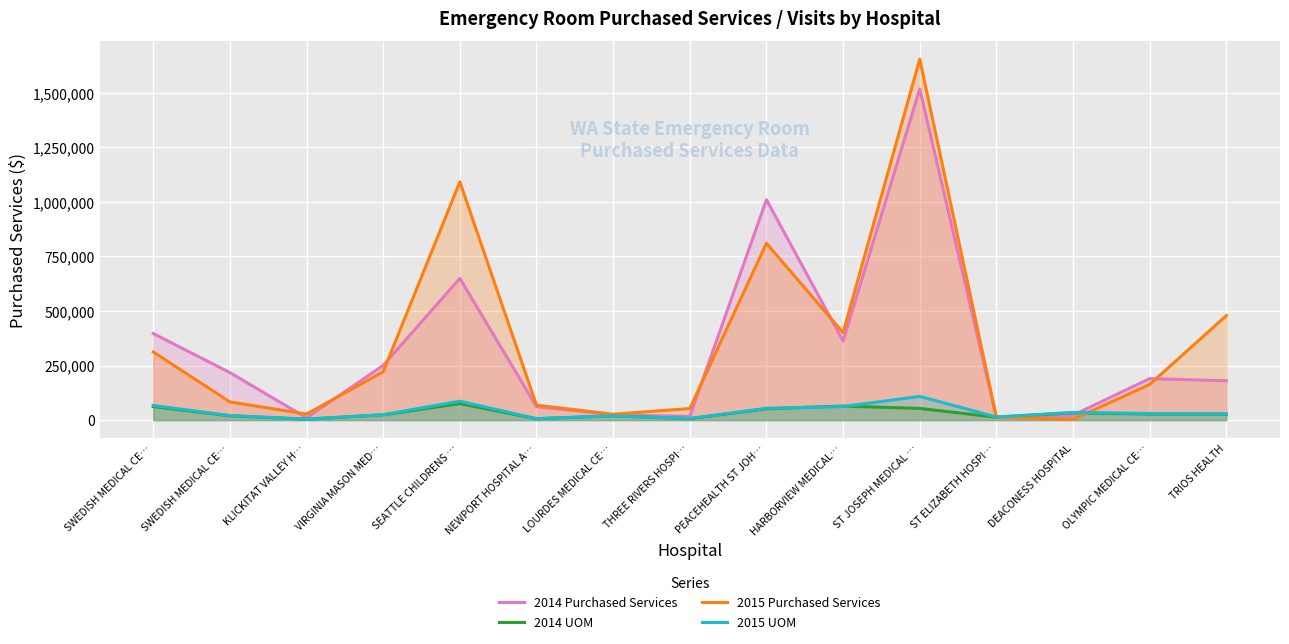

At which label does 2014 Purchased Services first exceed 190235?

SWEDISH MEDICAL CE…